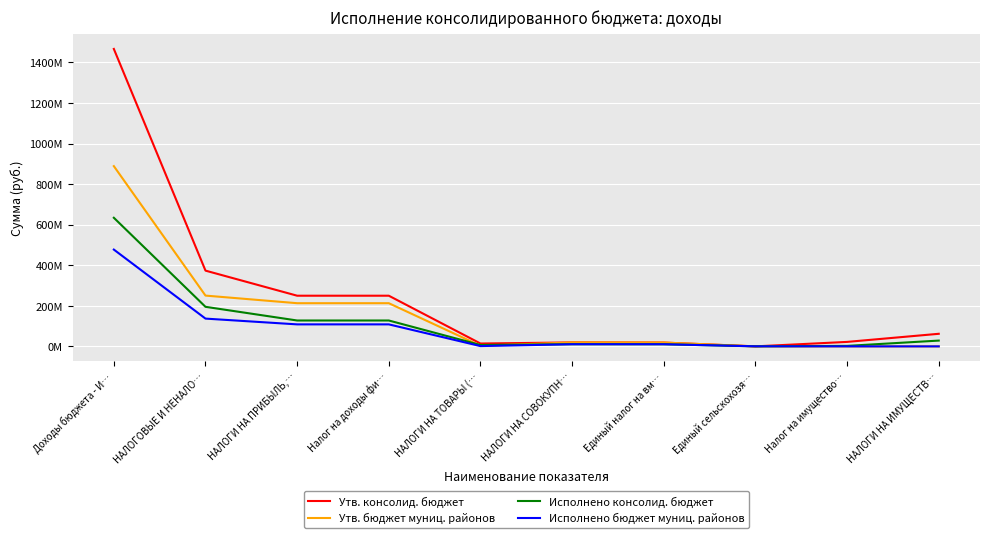

Rank the series at Налог на имущество… from lowest to highest value.

Утв. бюджет муниц. районов, Исполнено бюджет муниц. районов, Исполнено консолид. бюджет, Утв. консолид. бюджет